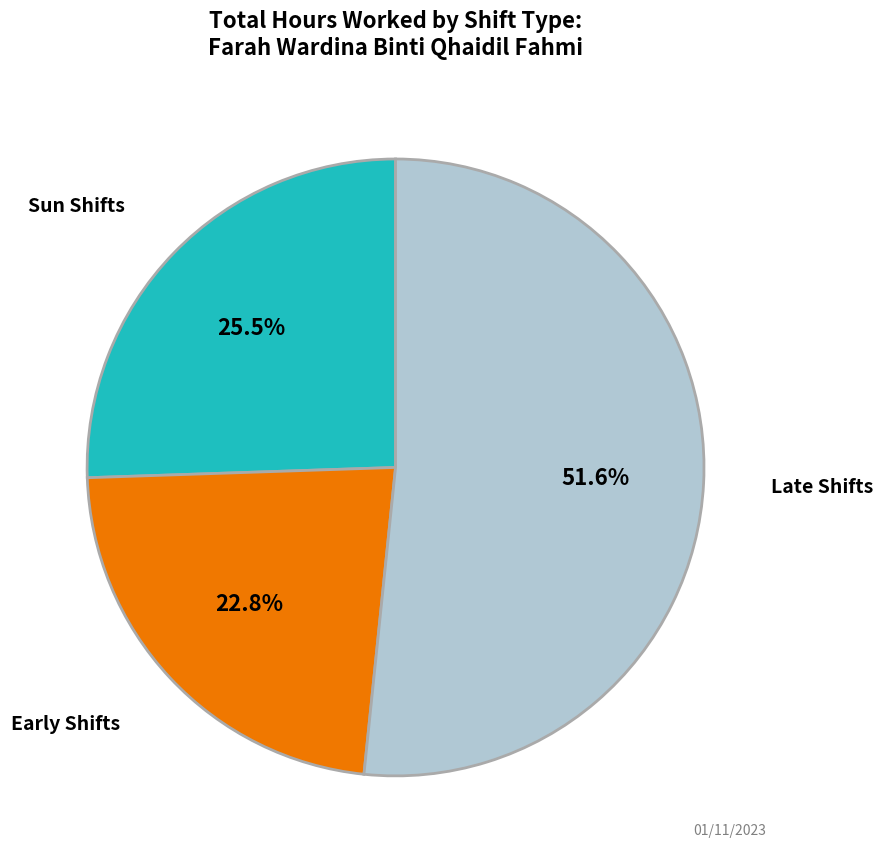

Does any single category account for the majority?

Yes